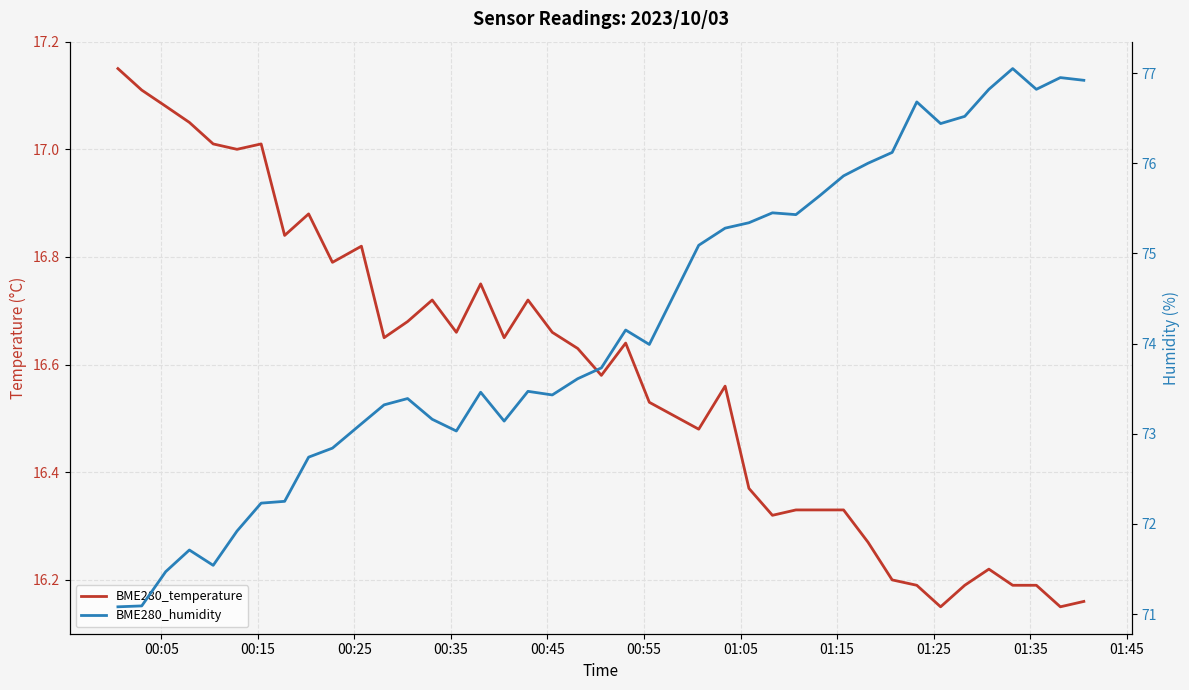

What is the average value of the BME280_humidity series?

74.2